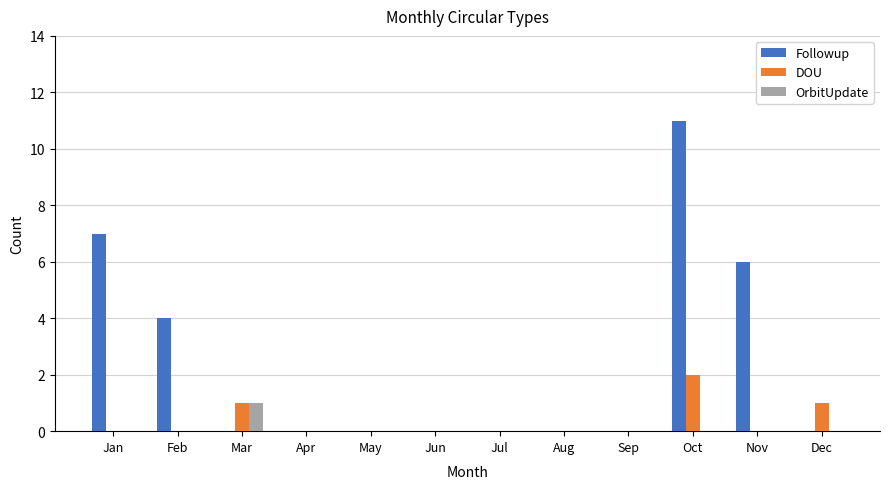

True or false: Followup has a value of 16 at Oct.

False